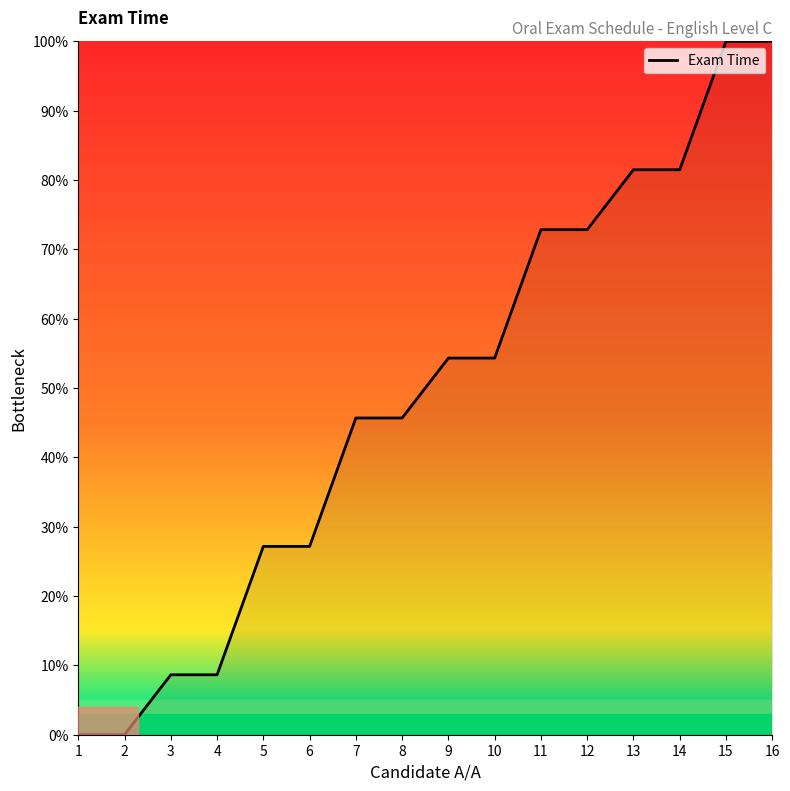

How many lines are shown in the chart?

1